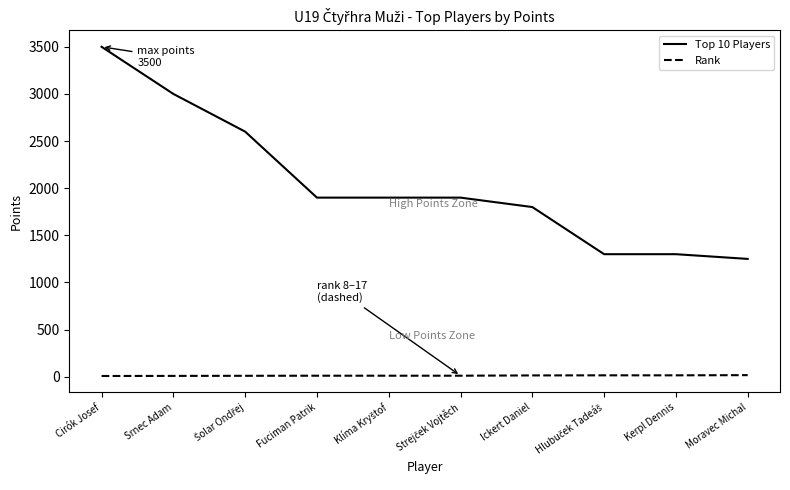

The Top 10 Players series shows 4109 at Srnec Adam. True or false?

False